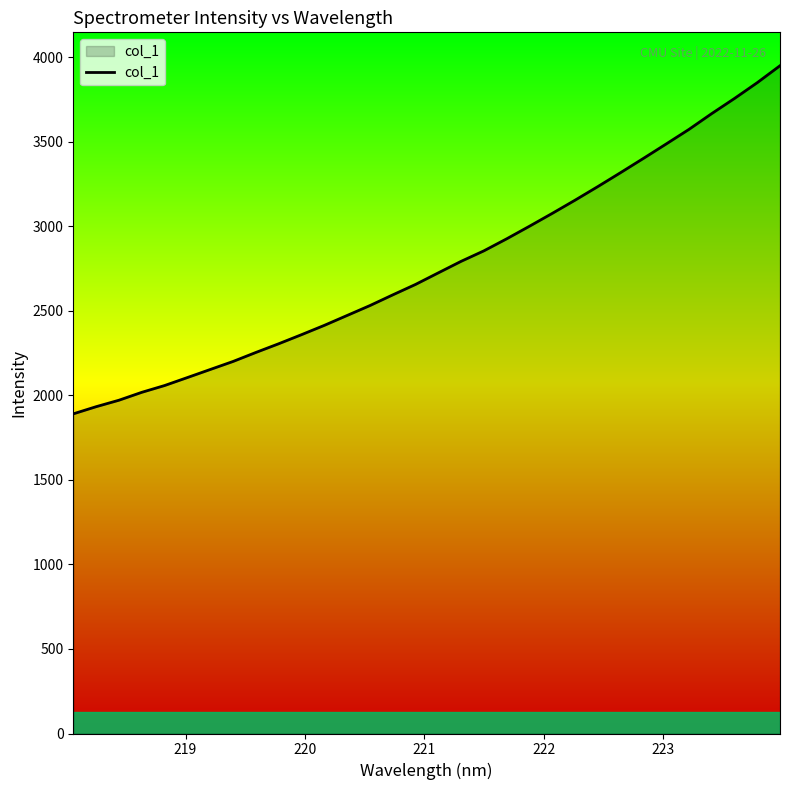

What is the greatest value displayed?

3950.7